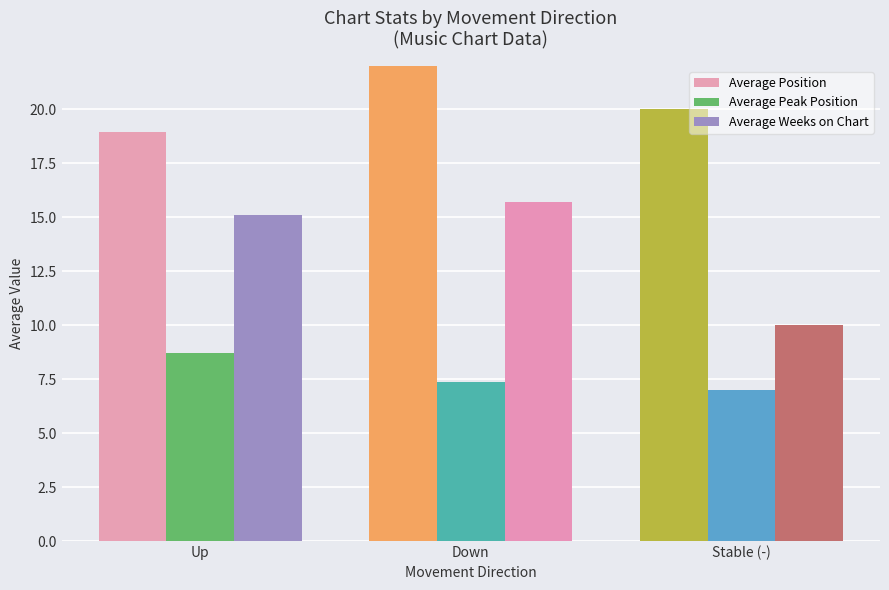

Reading left to right, what are all the values shown in this chart?

Average Position: 18.9	24.8	20.0
Average Peak Position: 8.7	7.4	7.0
Average Weeks on Chart: 15.1	15.7	10.0